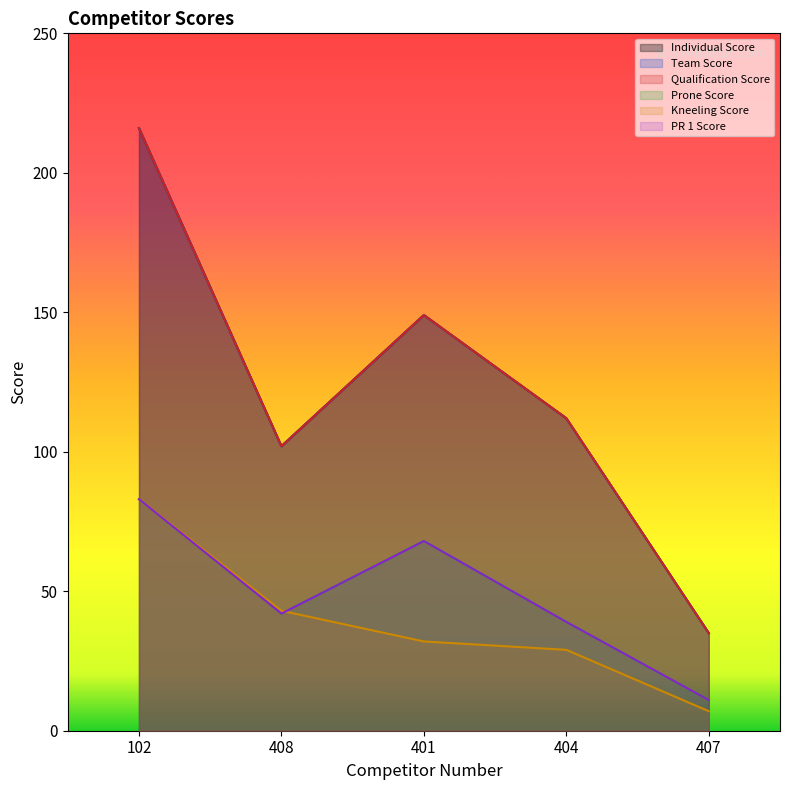

Which series has the largest total across all categories?

Individual Score